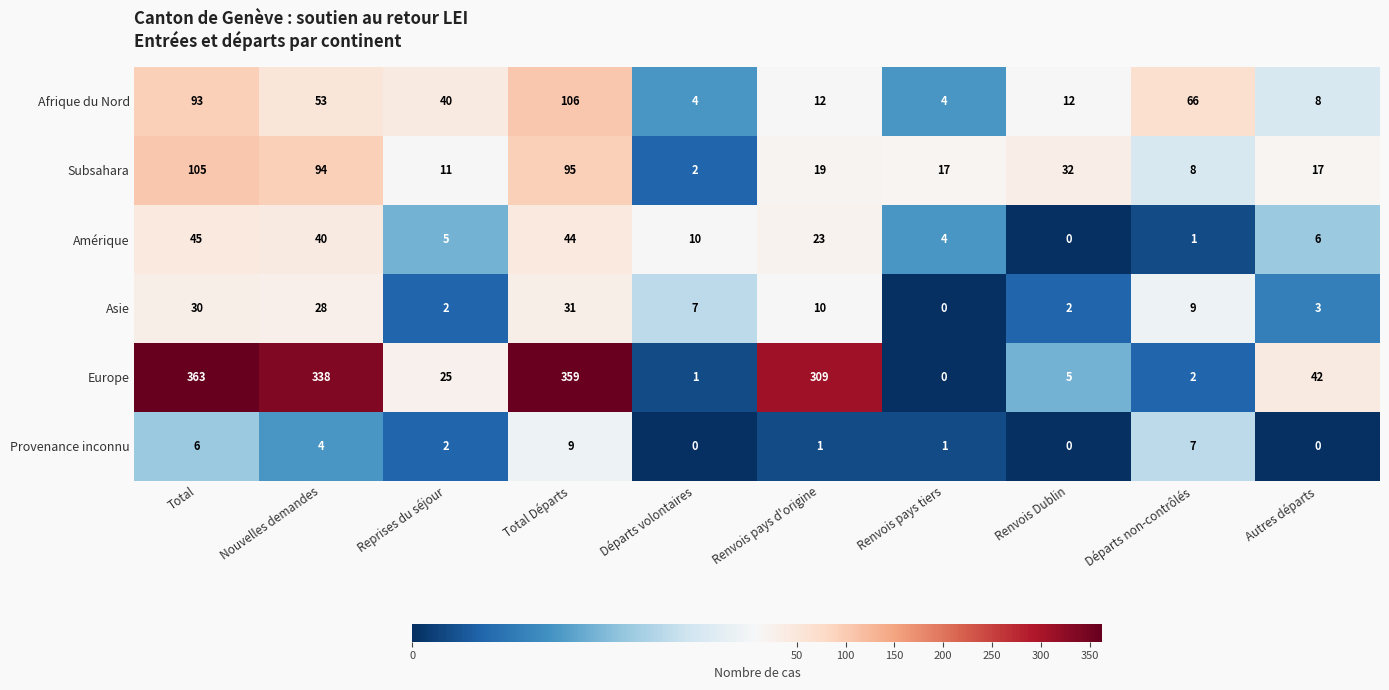

What is the total value across all series at Renvois pays d'origine?

374